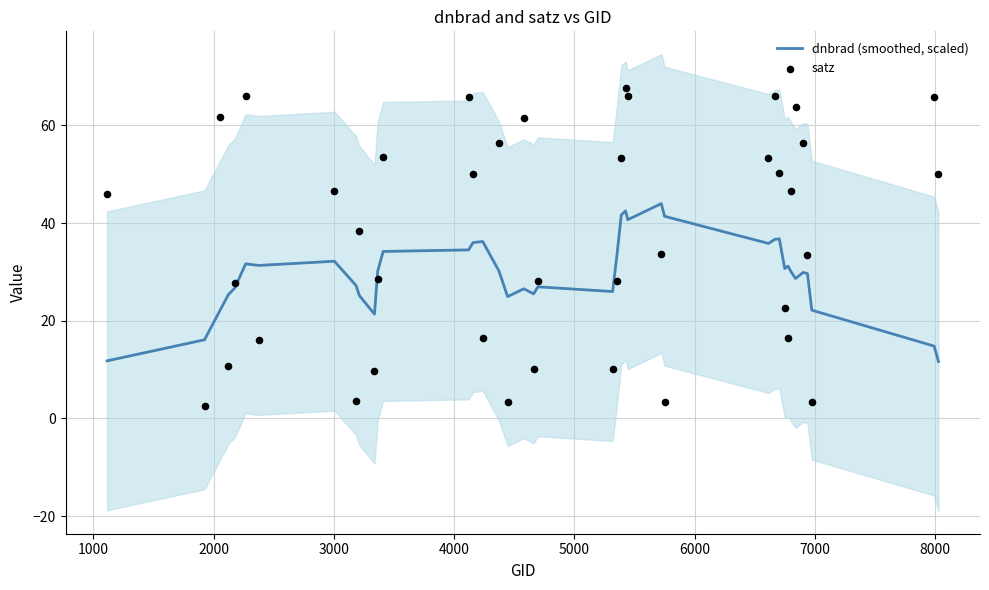

Which series has the largest total across all categories?

satz